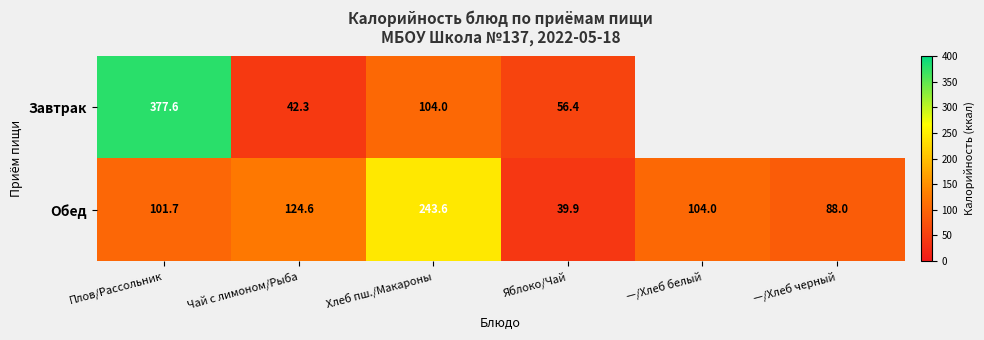

Where is Обед nearest to the value 141?

Чай с лимоном/Рыба